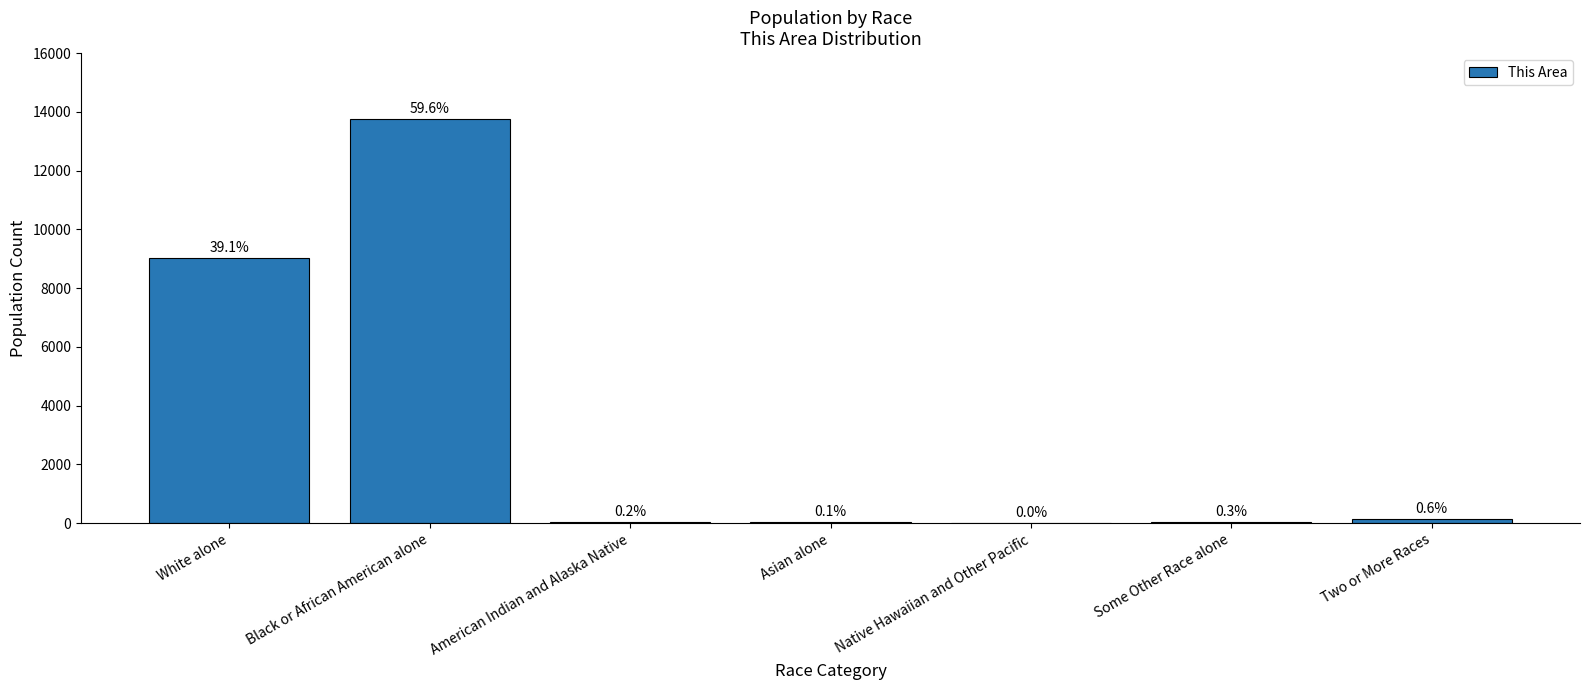

Rank the categories by value from lowest to highest.

Native Hawaiian and Other Pacific, Asian alone, American Indian and Alaska Native, Some Other Race alone, Two or More Races, White alone, Black or African American alone